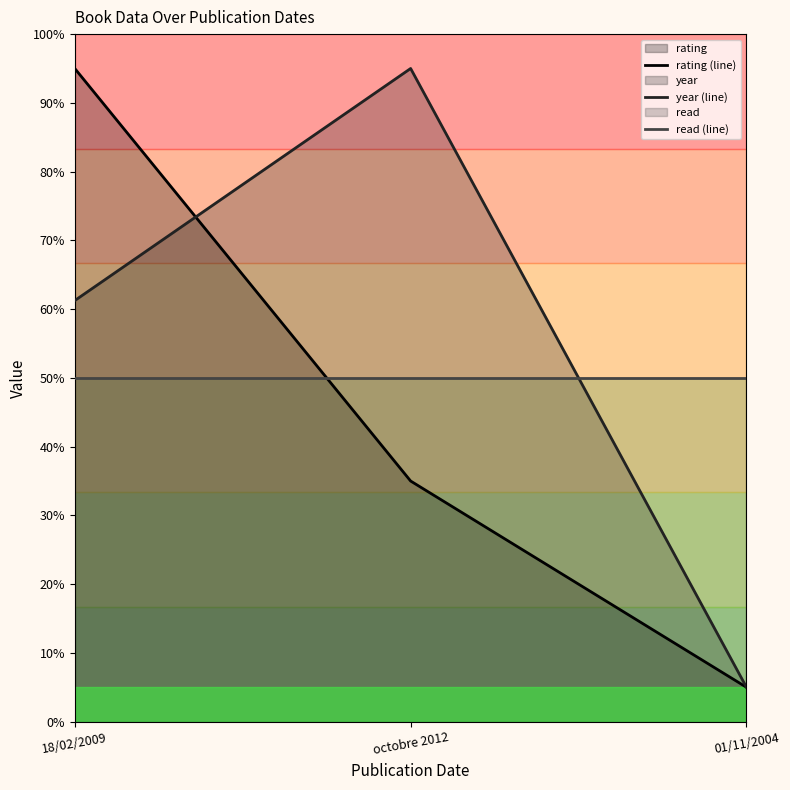

What are all the series names shown in the legend?

rating (line), year (line), read (line)